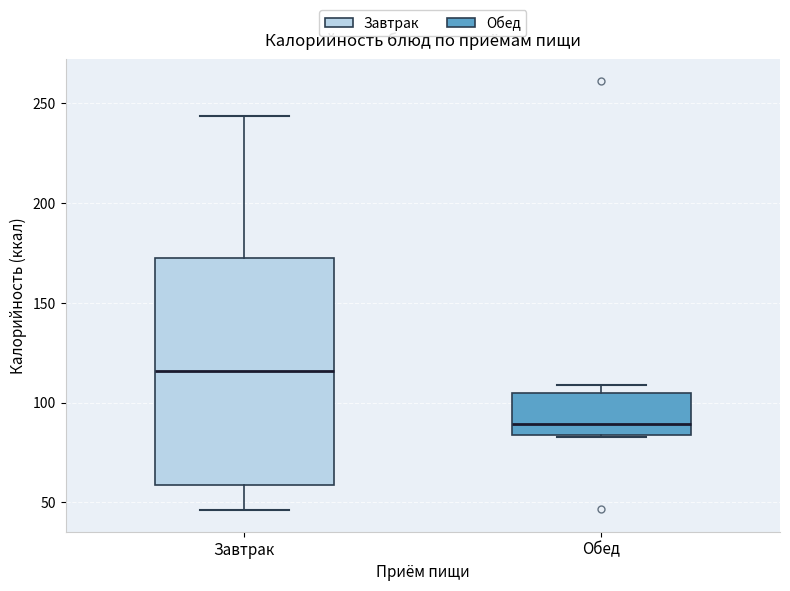

Reading left to right, transcribe this box plot: for each box, give where its median line is, the range the box spans, and where its two whiskers end, as read against the y-axis. The values are not printed on the chart, so give them approximately, as read against the axis.

Завтрак: median 115, box 60 to 175, whiskers 45 to 245
Обед: median 90, box 85 to 105, whiskers 85 to 110